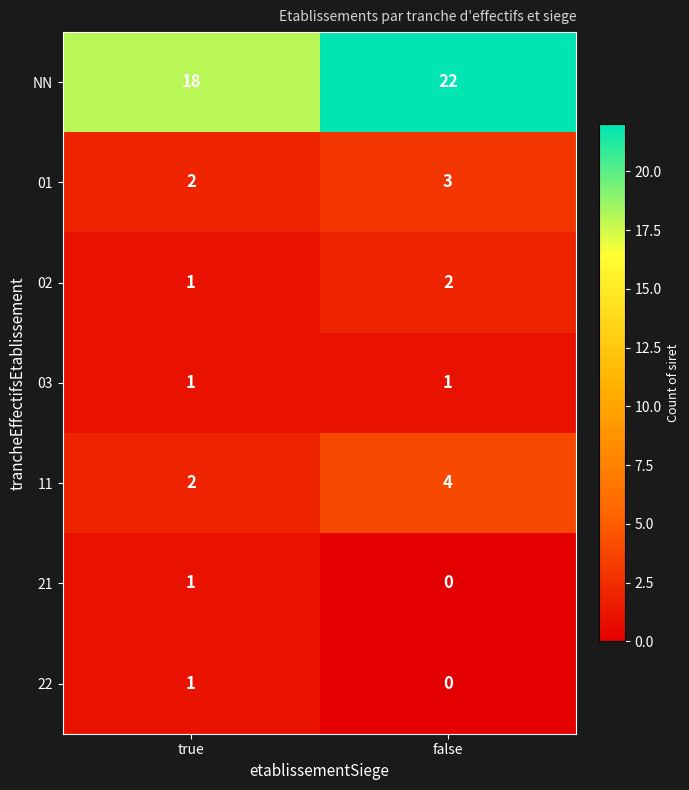

What is the spread (max minus min) of values at false?

22